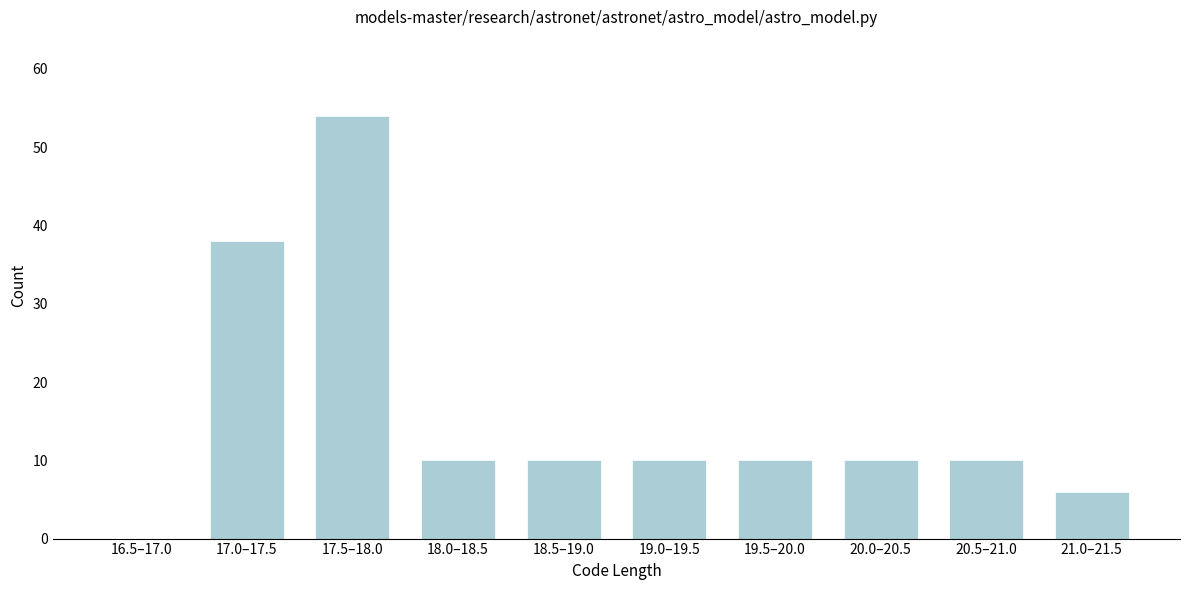

Reading left to right, extract all data points from this chart.

16.5–17.0=0	17.0–17.5=38	17.5–18.0=54	18.0–18.5=10	18.5–19.0=10	19.0–19.5=10	19.5–20.0=10	20.0–20.5=10	20.5–21.0=10	21.0–21.5=6